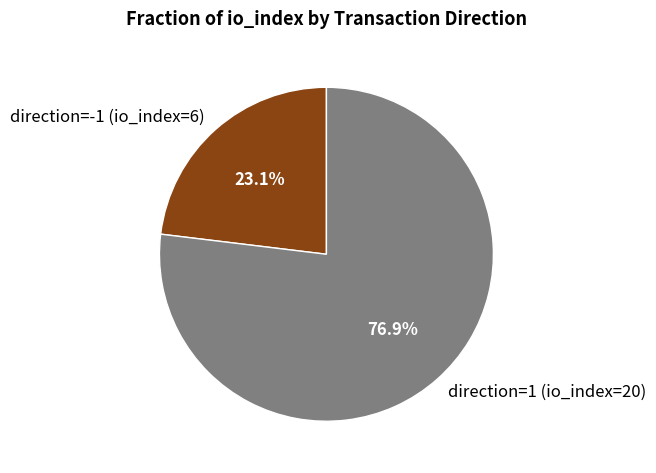

Rank the categories by value from highest to lowest.

direction=1 (io_index=20), direction=-1 (io_index=6)